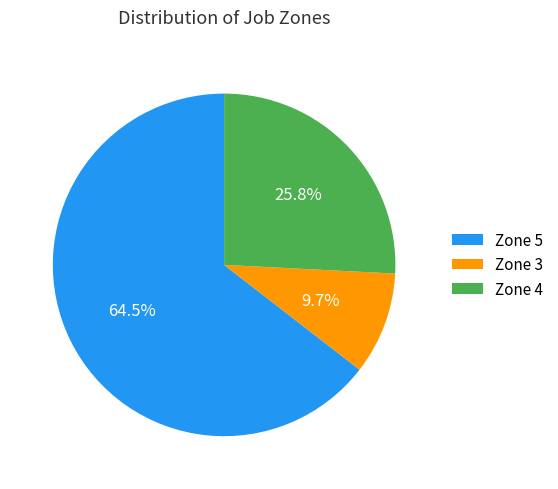

What is the ratio of the value at Zone 3 to the value at Zone 4?

0.4